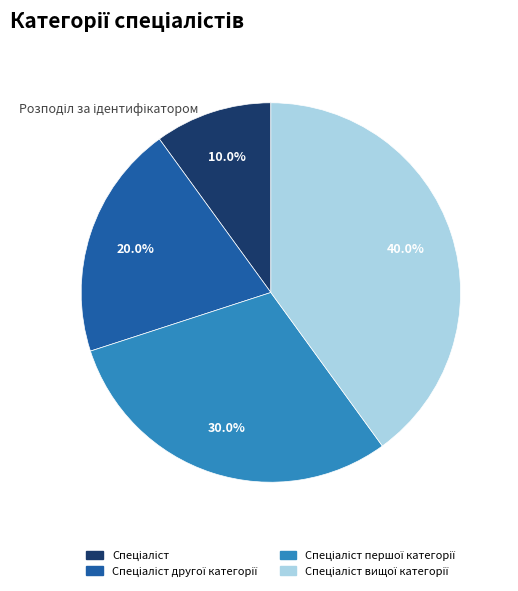

To the nearest percent, what is the difference between the largest and smallest slice percentages?

30%